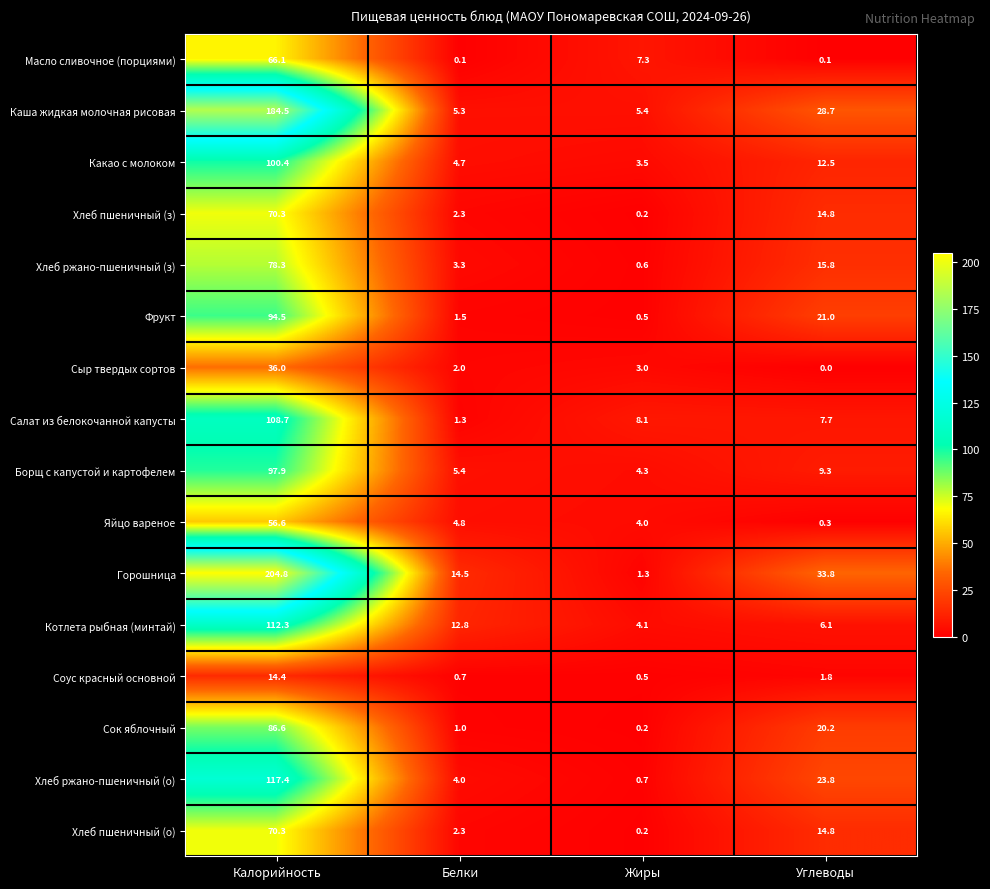

List the labels in order of Сыр твердых сортов value, largest first.

Калорийность, Жиры, Белки, Углеводы